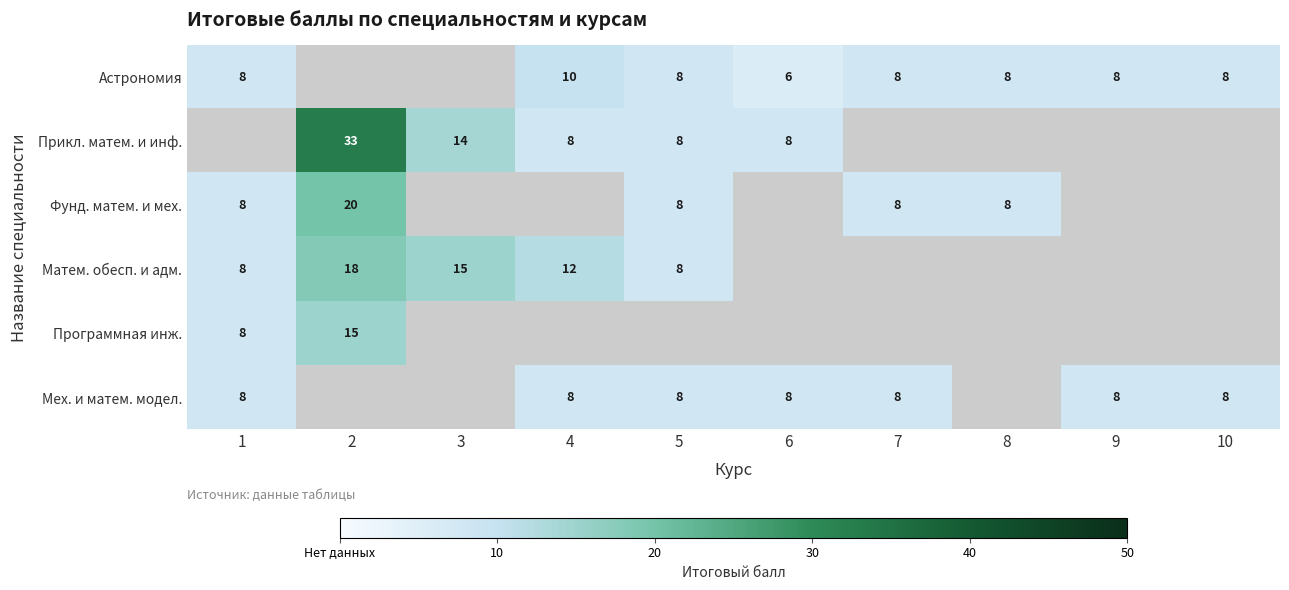

The Фунд. матем. и мех. series shows 2.3 at 5. True or false?

False